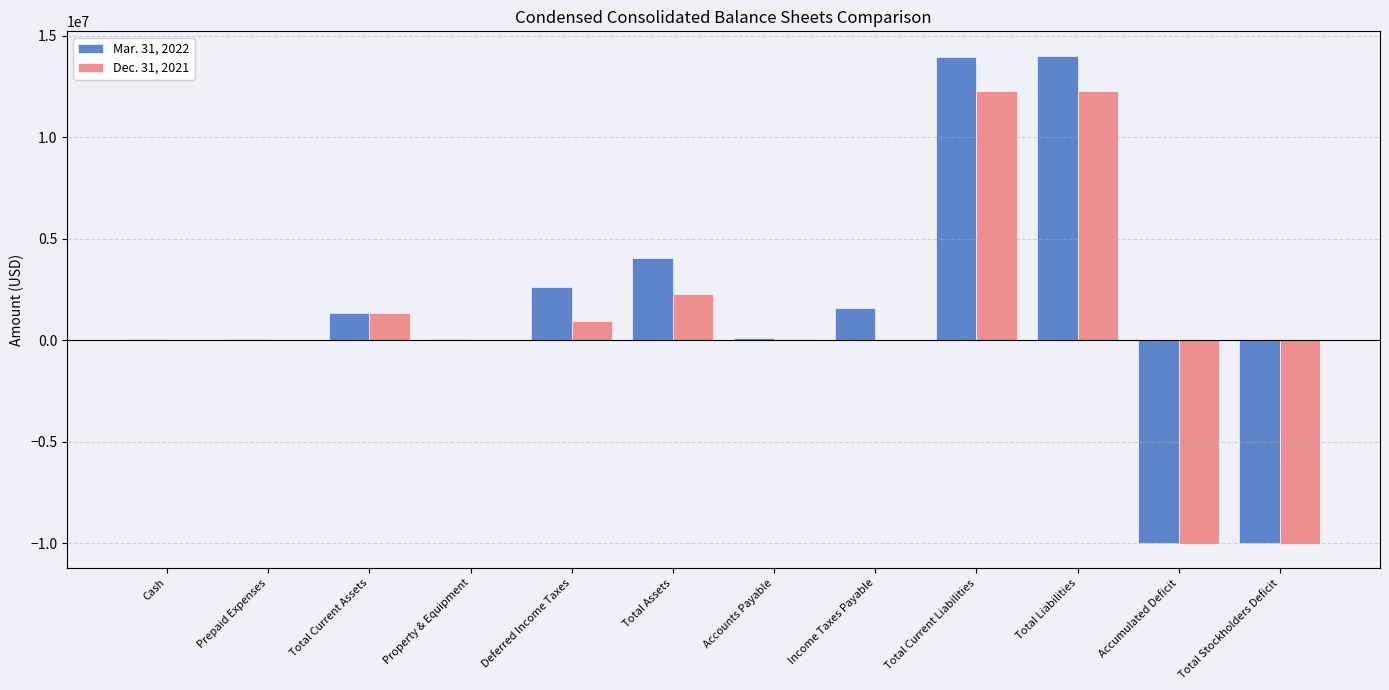

What is the total value across all series at Income Taxes Payable?

1597790